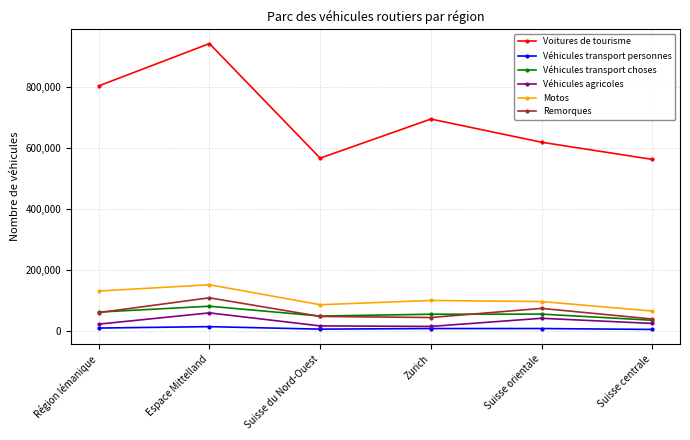

Rank the series by their maximum value, from highest to lowest.

Voitures de tourisme, Motos, Remorques, Véhicules transport choses, Véhicules agricoles, Véhicules transport personnes